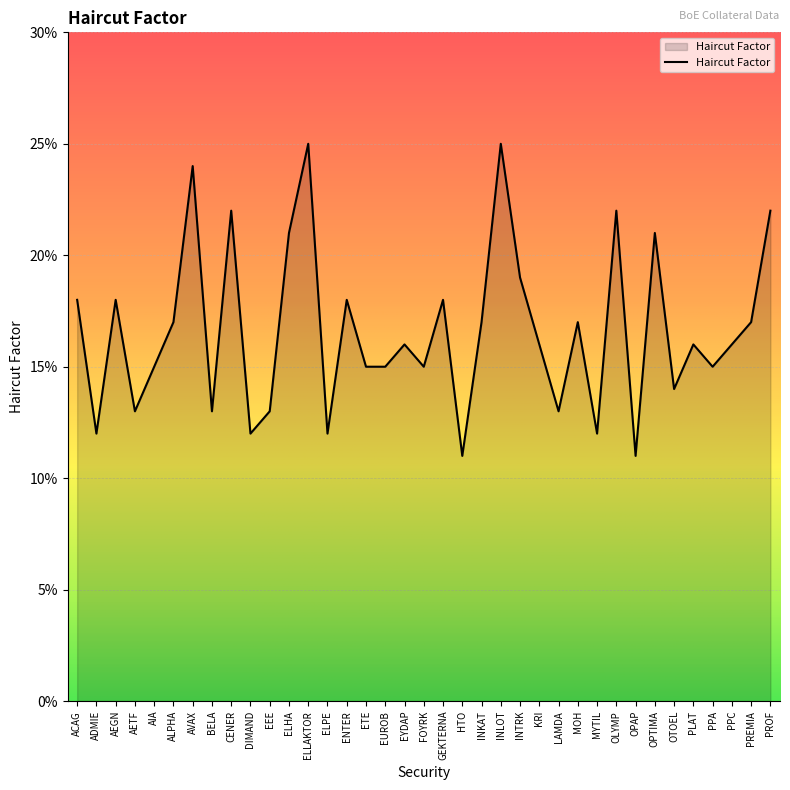

At which label is the value closest to 0?

HTO